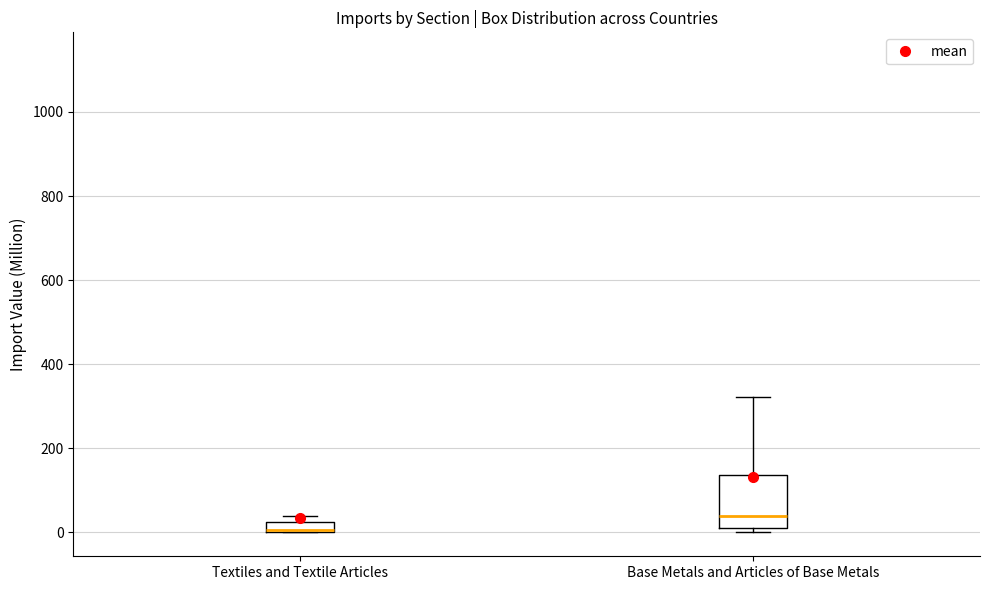

Comparing the boxes themselves (not the whiskers), which one is the tallest?

Base Metals and Articles of Base Metals